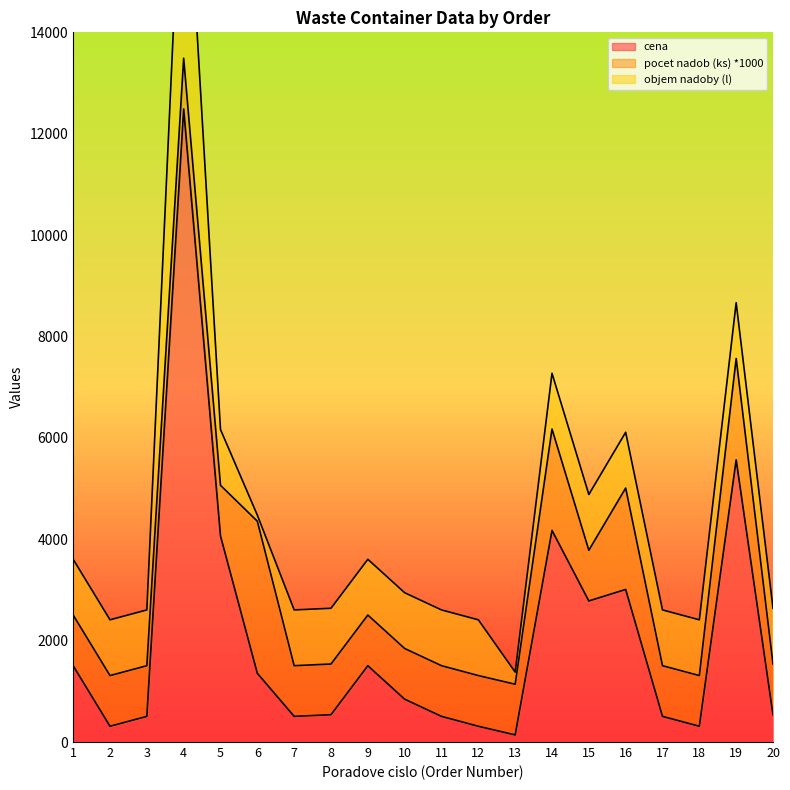

How many interior local peaks does the cena series have?

5